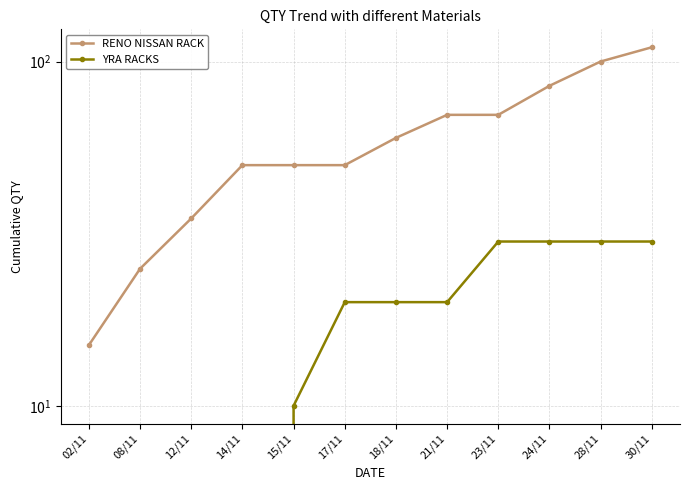

At how many categories does at least one series exceed 33?

10